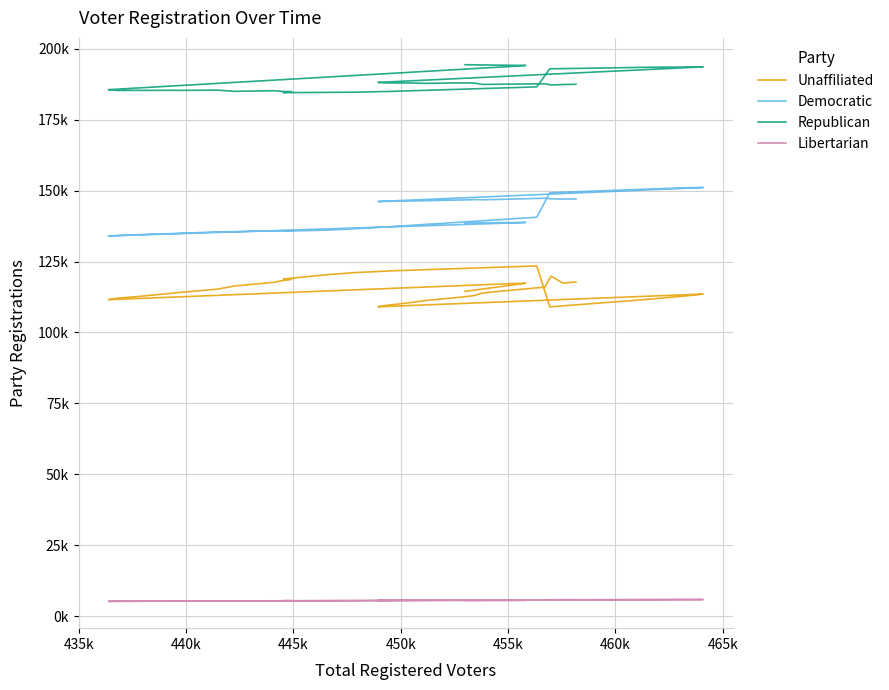

True or false: Libertarian and Democratic cross at least once.

False